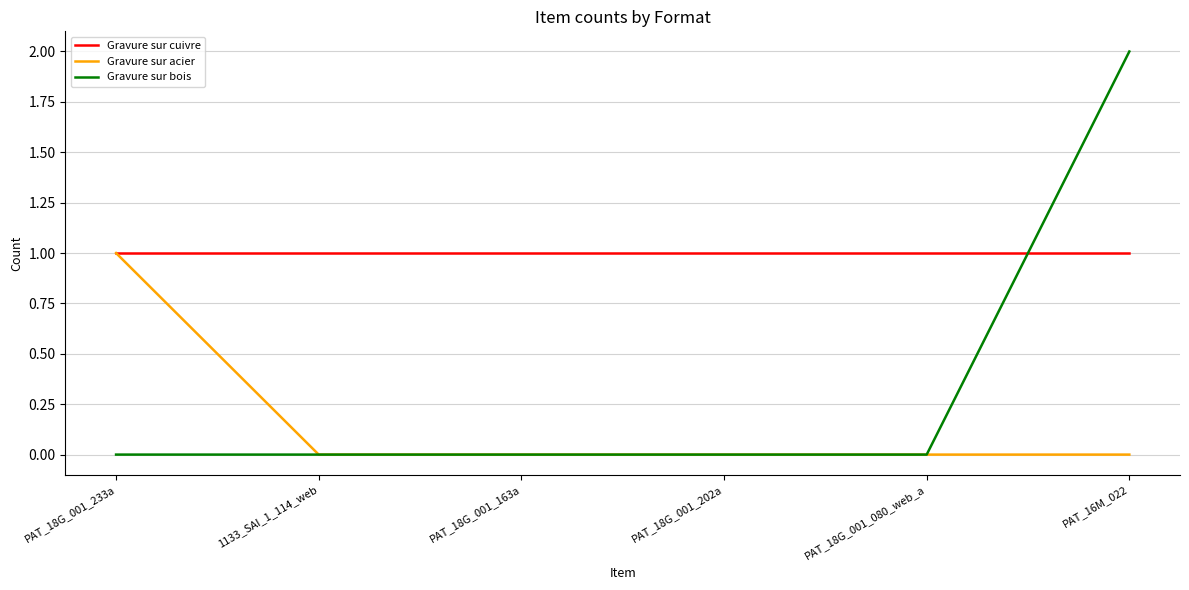

Where do Gravure sur bois and Gravure sur cuivre first cross each other?

PAT_18G_001_080_web_a and PAT_16M_022